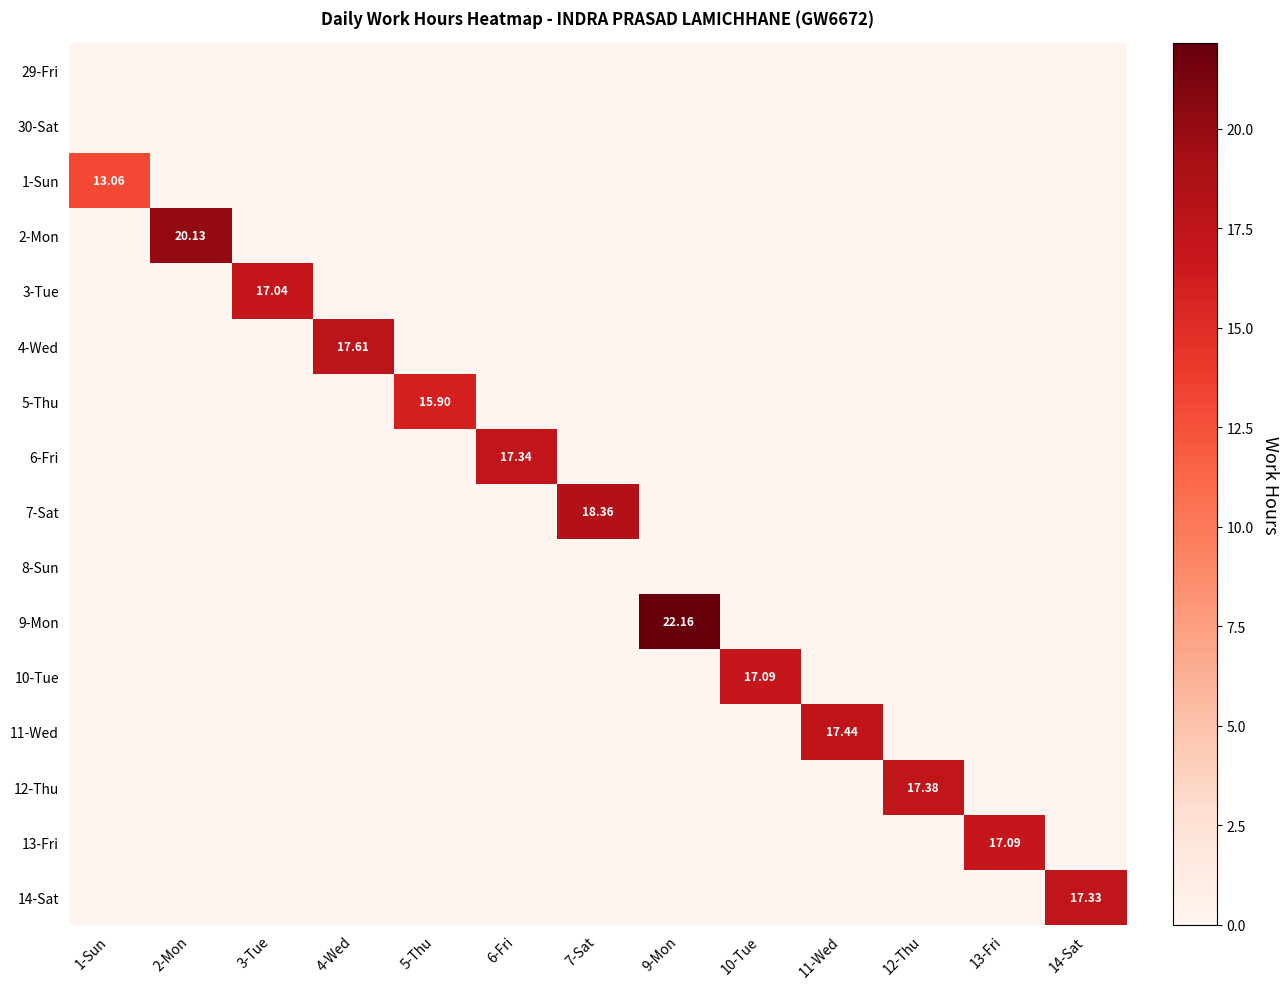

What is the average value of the 4-Wed series?

1.4